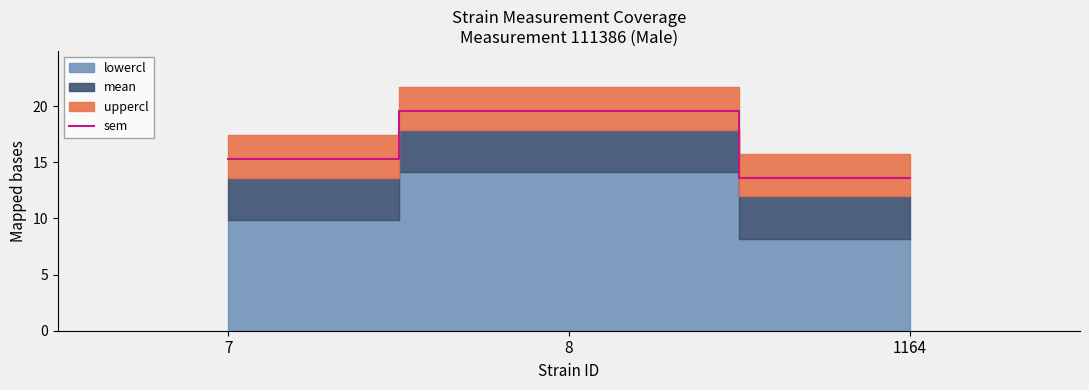

The value at 7 is 15.3. True or false?

True